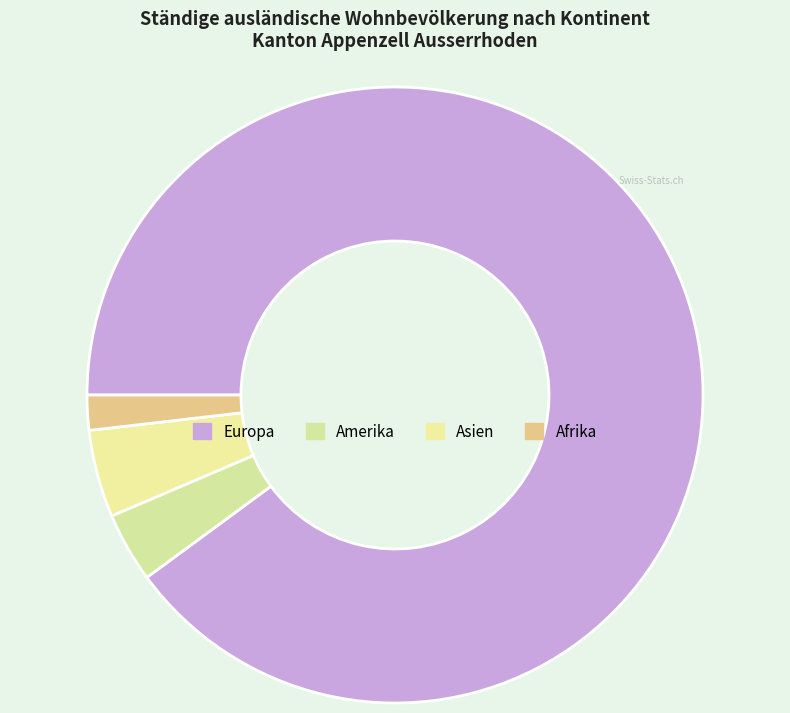

Rank the categories by value from lowest to highest.

Afrika, Amerika, Asien, Europa